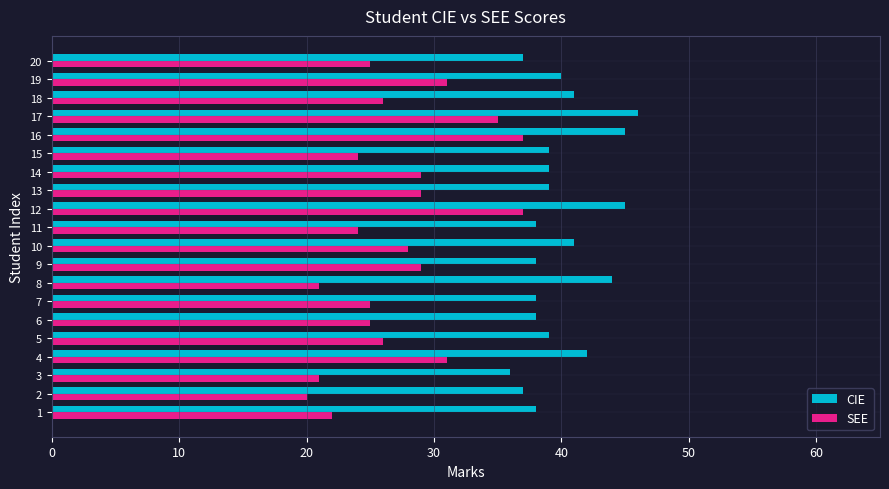

Is the value of SEE at 15 greater than the value of CIE at 2?

No